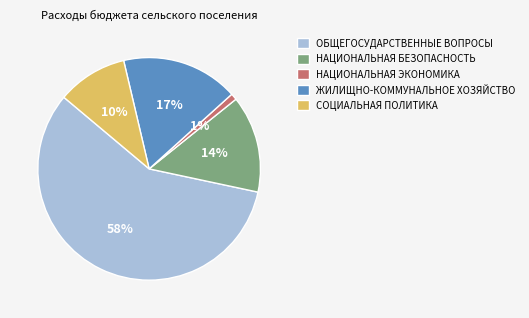

Is it true that ОБЩЕГОСУДАРСТВЕННЫЕ ВОПРОСЫ is 72% of the pie?

False